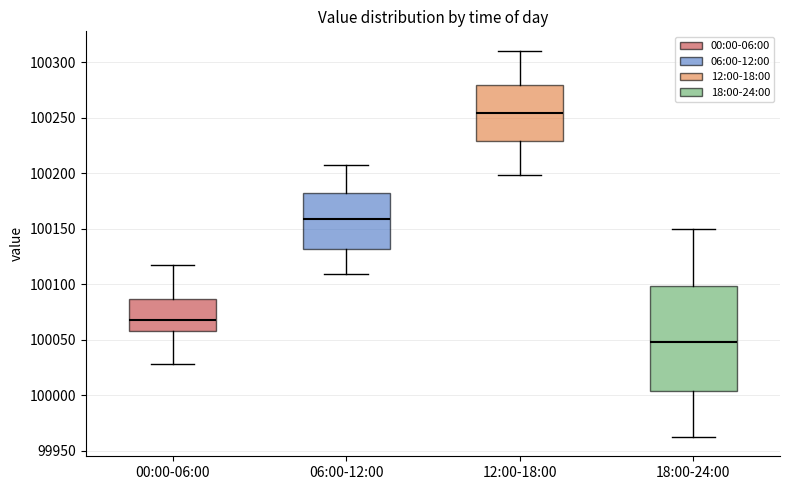

Which box's median line is the highest?

12:00-18:00